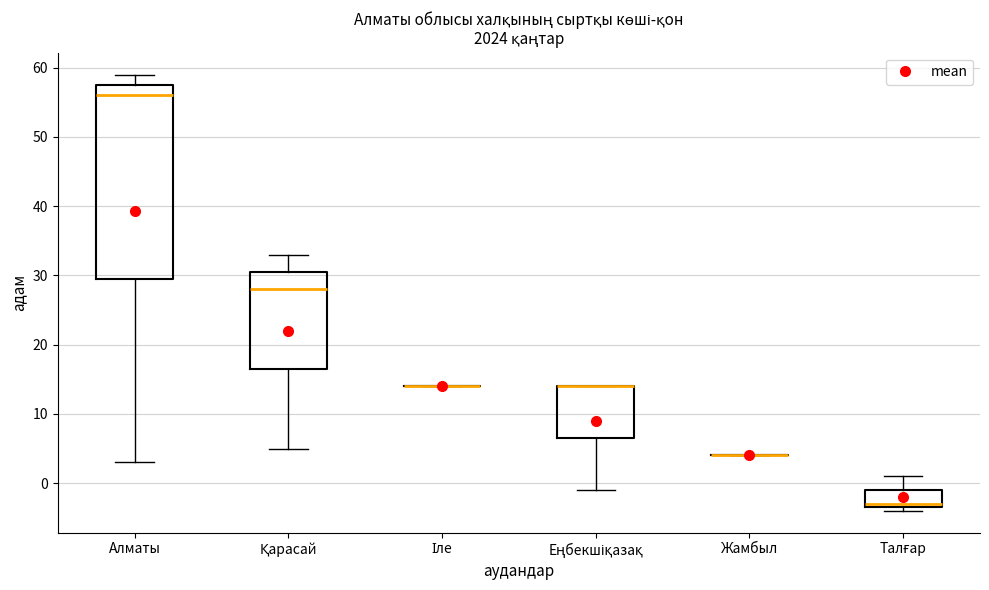

Reading left to right, read every box against the y-axis: the position of its median line, the range the box covers, and the ends of its whiskers. The values are not printed on the chart, so give them approximately, as read against the axis.

Алматы: median 56, box 30 to 58, whiskers 3 to 59
Қарасай: median 28, box 17 to 31, whiskers 5 to 33
Іле: box collapsed to a line at 14, whiskers 14 to 14
Еңбекшіқазақ: median 14 (drawn on the box's upper edge), box 7 to 14, whiskers -1 to 14
Жамбыл: box collapsed to a line at 4, whiskers 4 to 4
Талғар: median -3 (just above the box's lower edge), box -3 to -1, whiskers -4 to 1